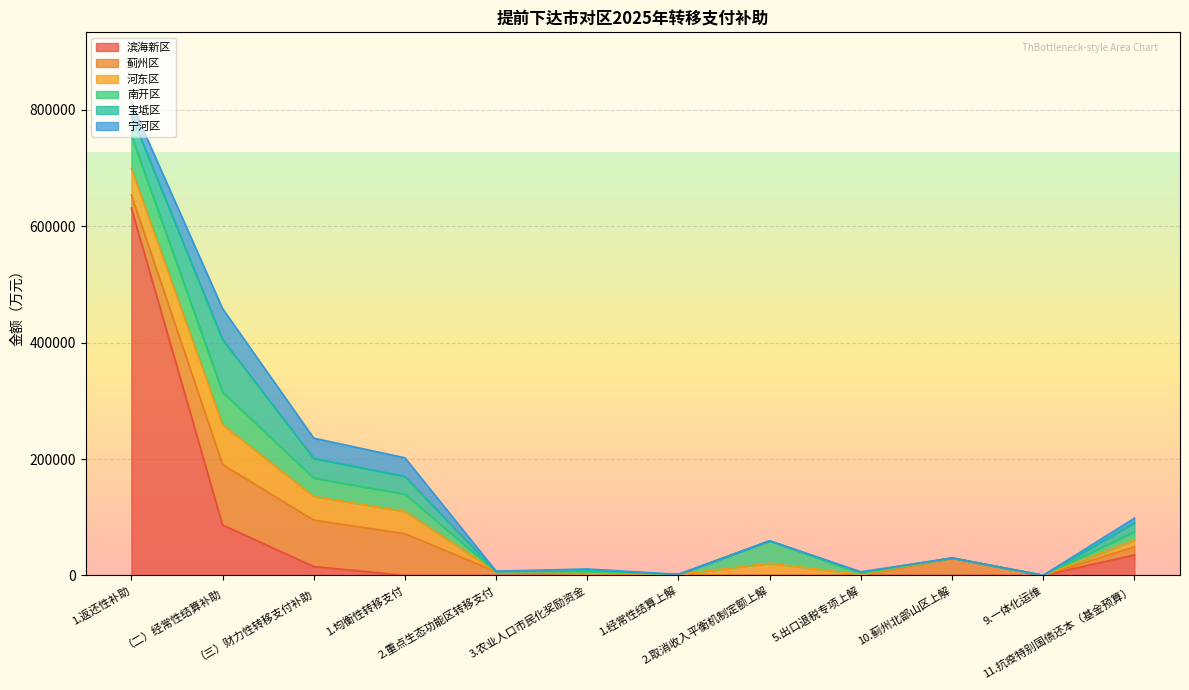

True or false: 滨海新区 and 宝坻区 intersect in this chart.

True